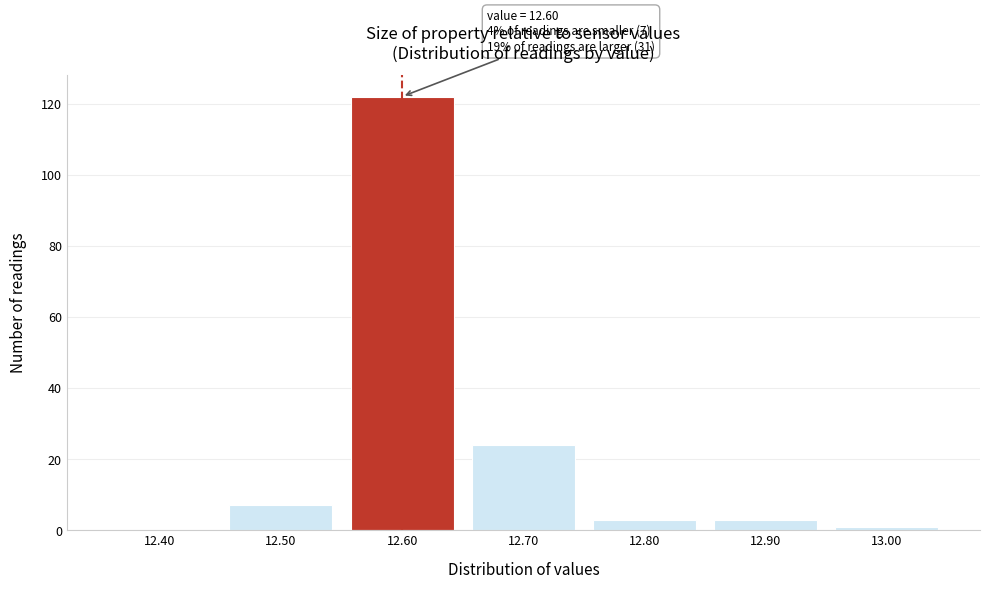

Reading left to right, what are all the values shown in this chart?

12.40=0	12.50=7	12.60=122	12.70=24	12.80=3	12.90=3	13.00=1